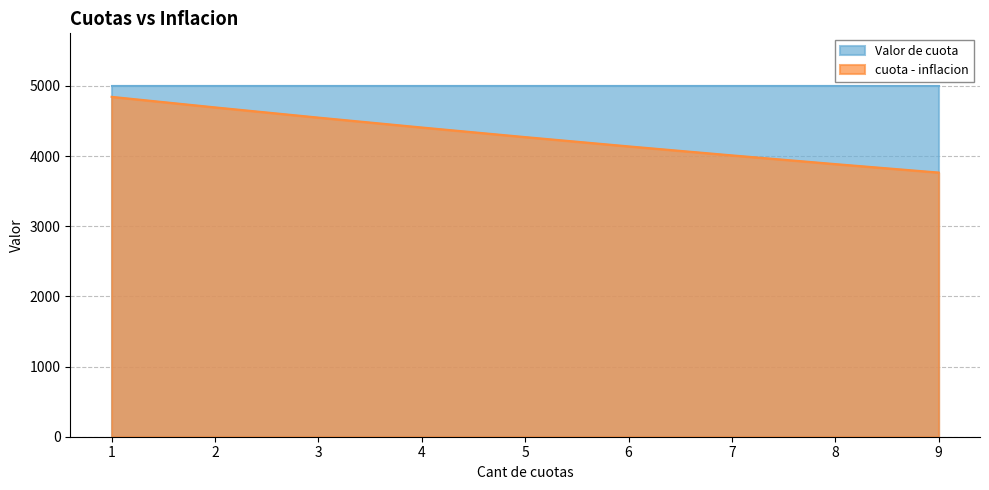

List the labels in order of value, largest first.

1, 2, 3, 4, 5, 6, 7, 8, 9